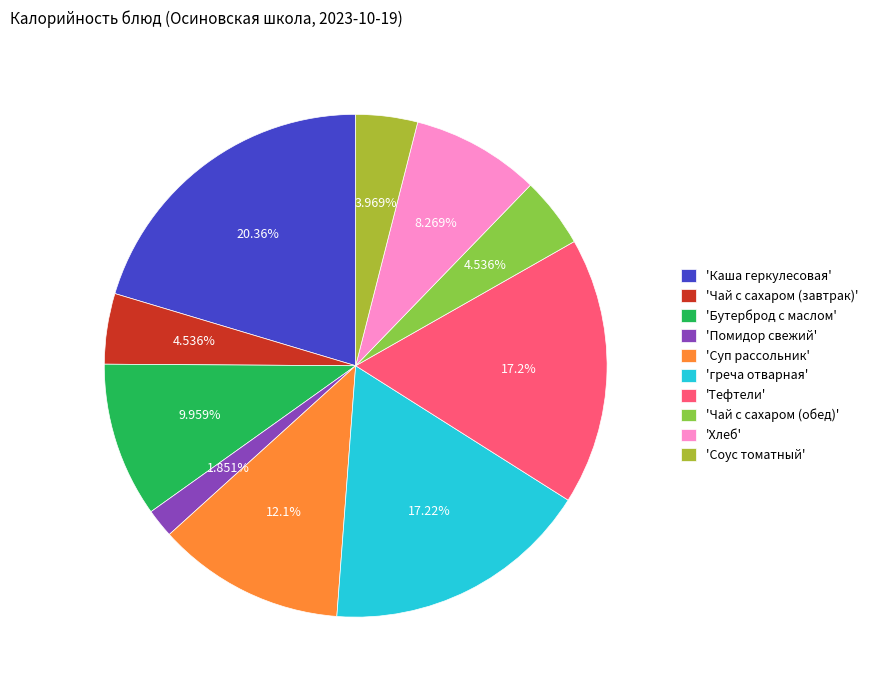

Count the number of slices in the pie.

10